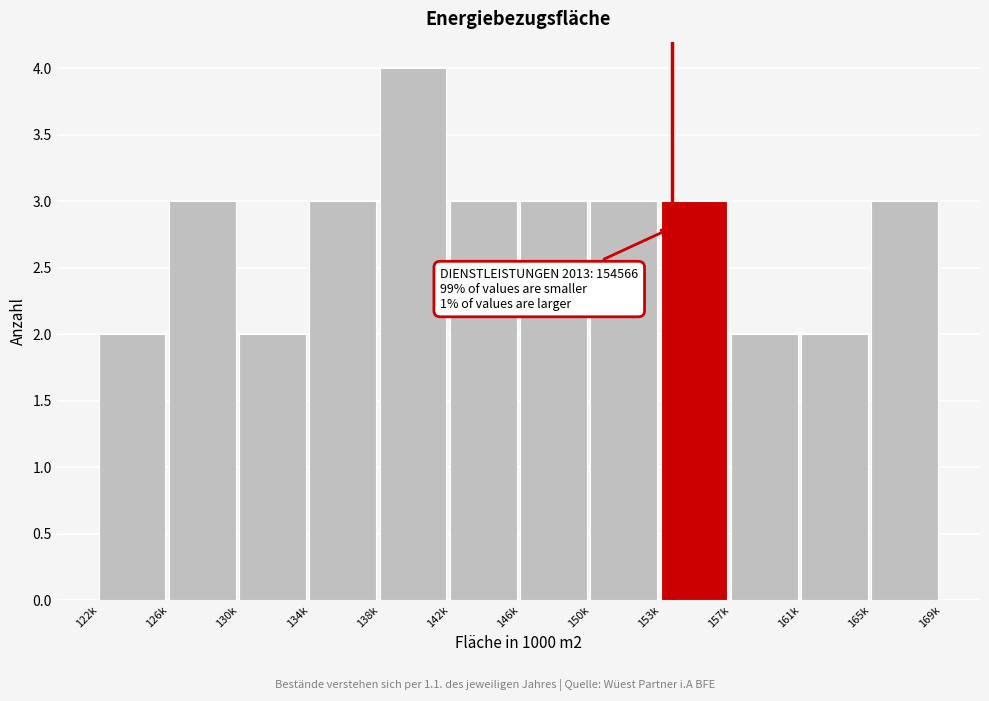

Reading left to right, what are all the values shown in this chart?

2	3	2	3	4	3	3	3	3	2	2	3